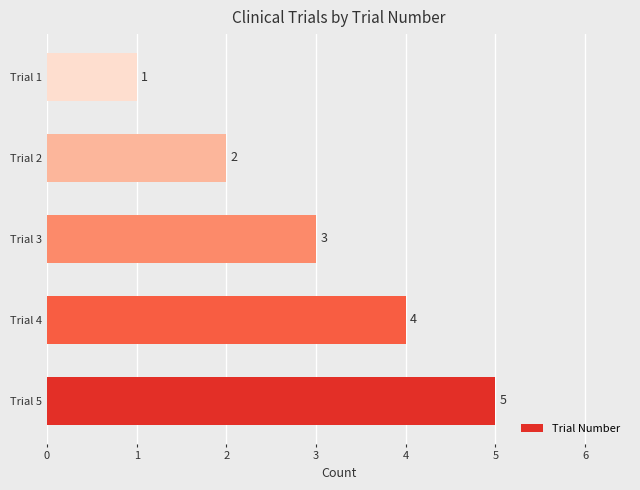

How many categories are shown in the chart?

5